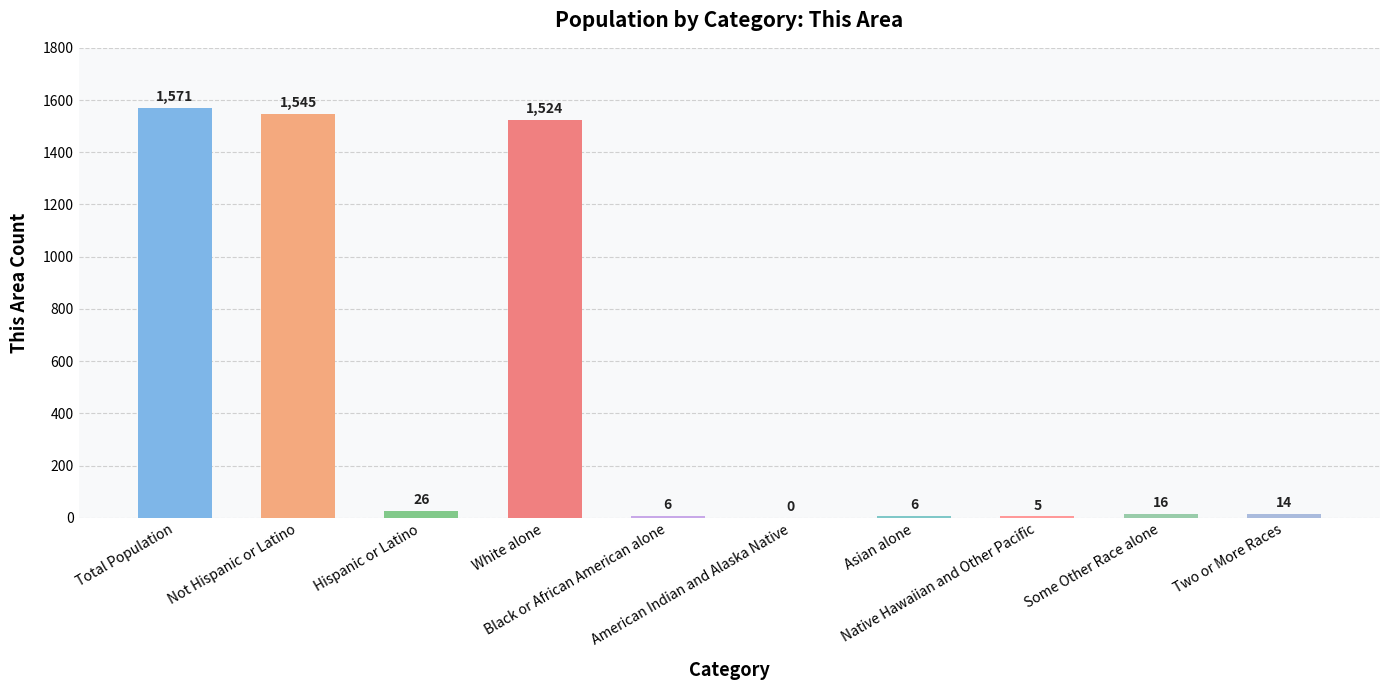

Which has a higher value, Native Hawaiian and Other Pacific or Not Hispanic or Latino?

Not Hispanic or Latino